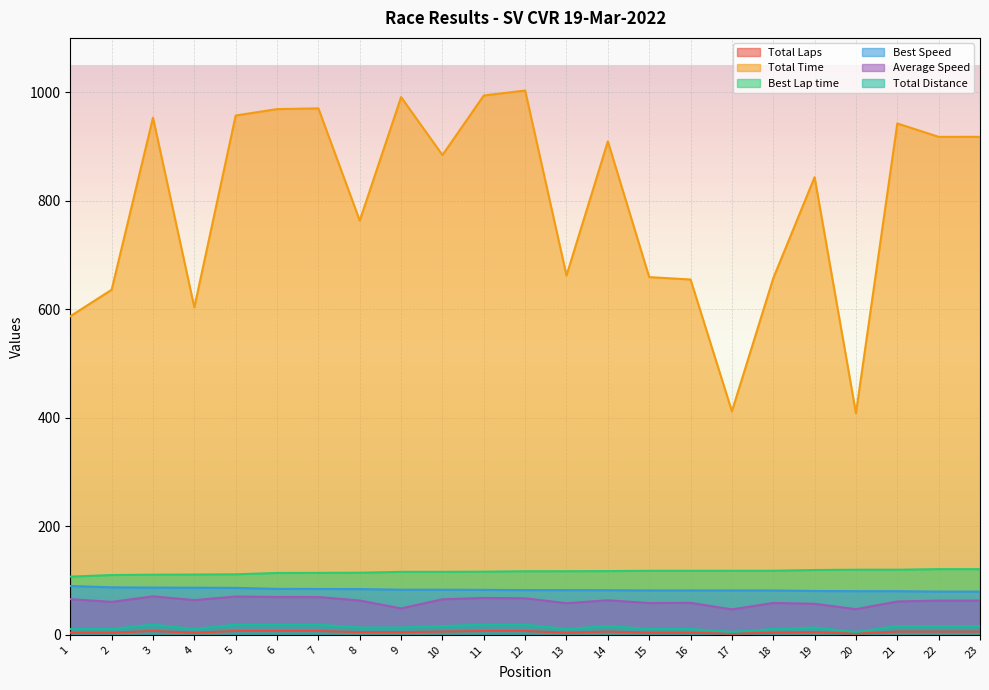

What is the difference between the maximum and minimum values in the Total Time series?

594.8